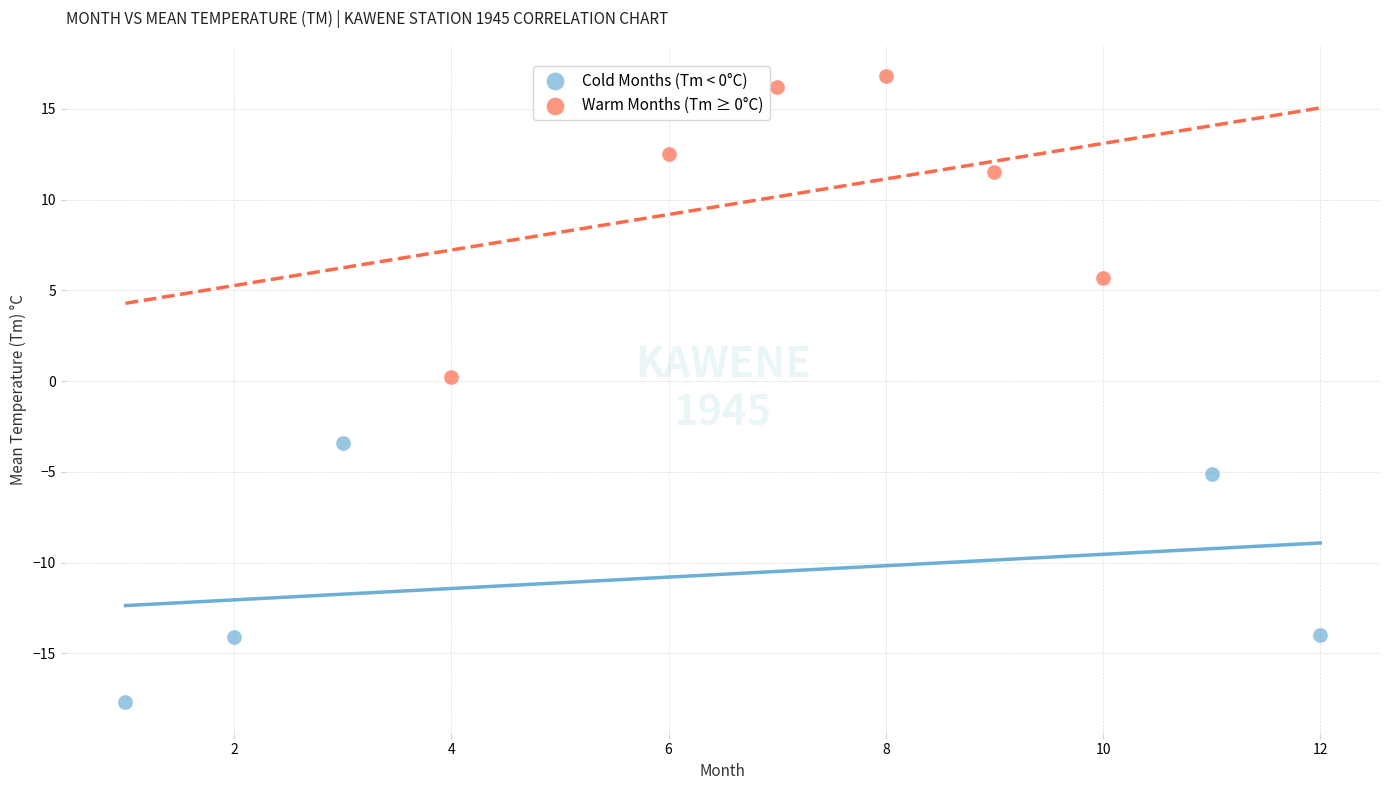

Which series reaches the minimum Y coordinate?

Cold Months (Tm < 0°C)